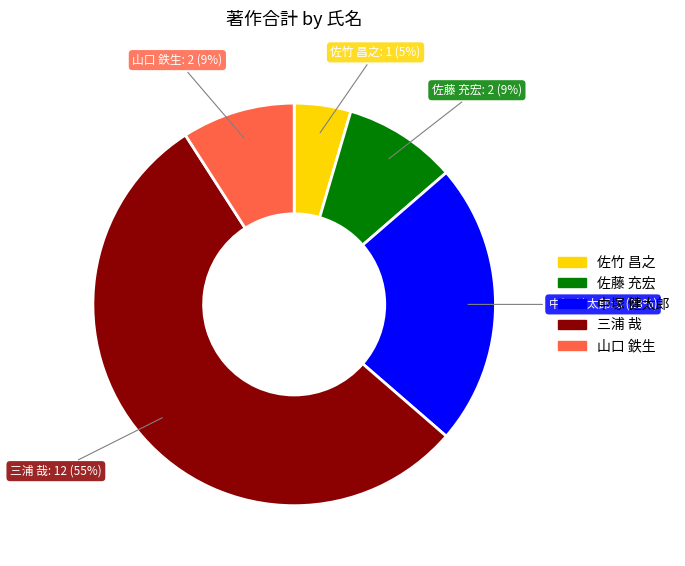

To the nearest percent, what is the average slice percentage?

20%